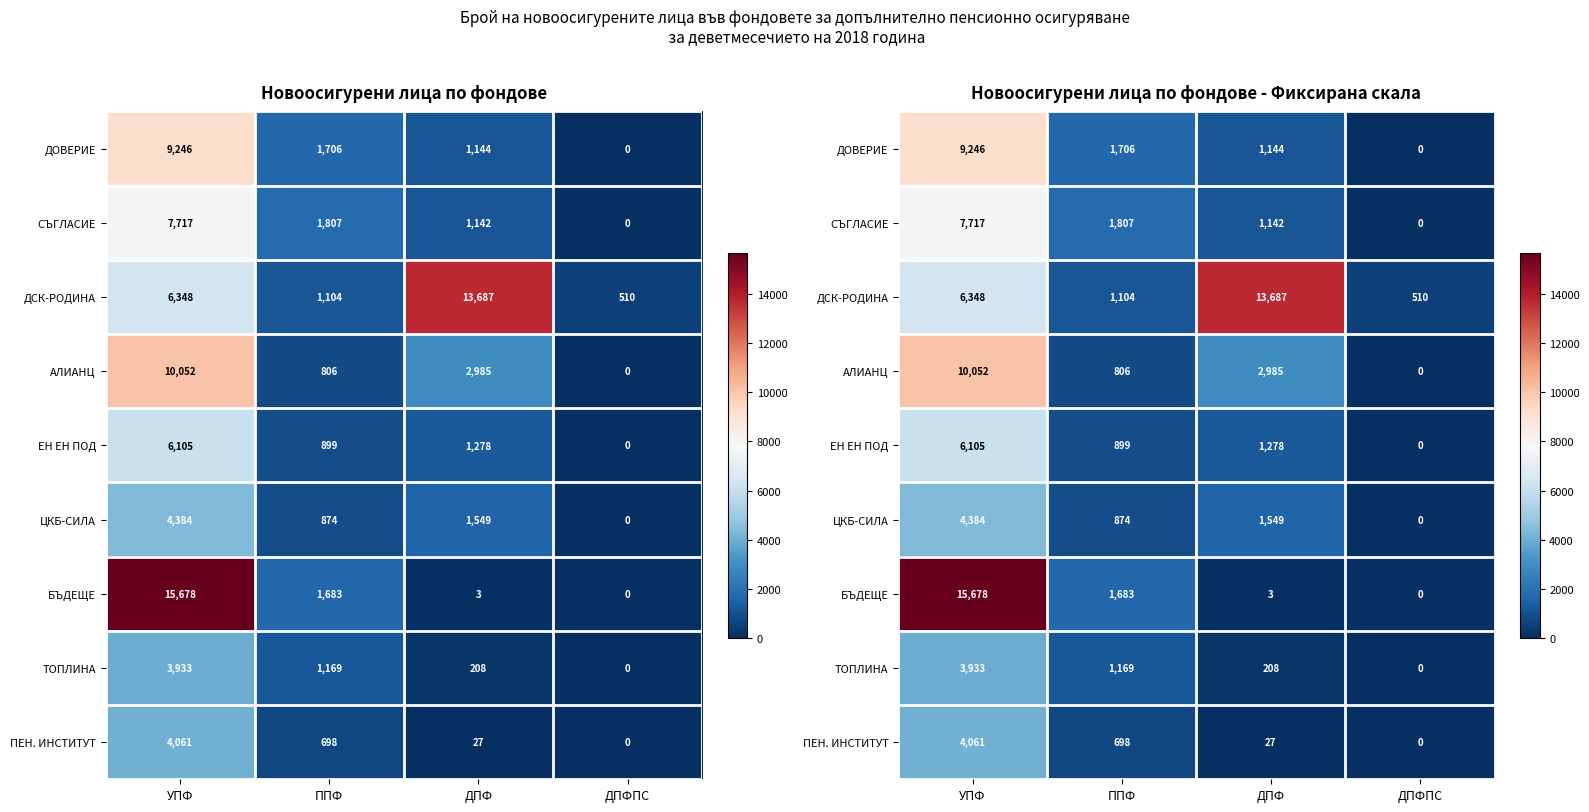

What is the sum of the АЛИАНЦ values at ДПФ and ППФ?

3791